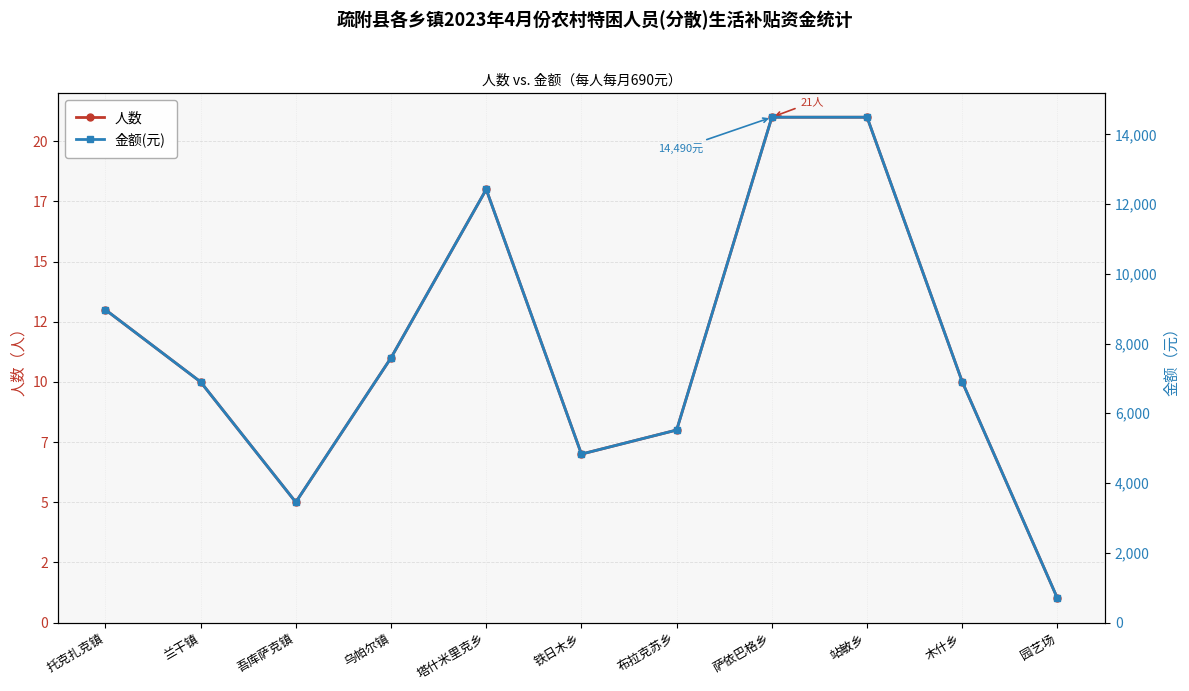

Rank the categories by 人数 value from lowest to highest.

园艺场, 吾库萨克镇, 铁日木乡, 布拉克苏乡, 兰干镇, 木什乡, 乌帕尔镇, 托克扎克镇, 塔什米里克乡, 萨依巴格乡, 站敏乡